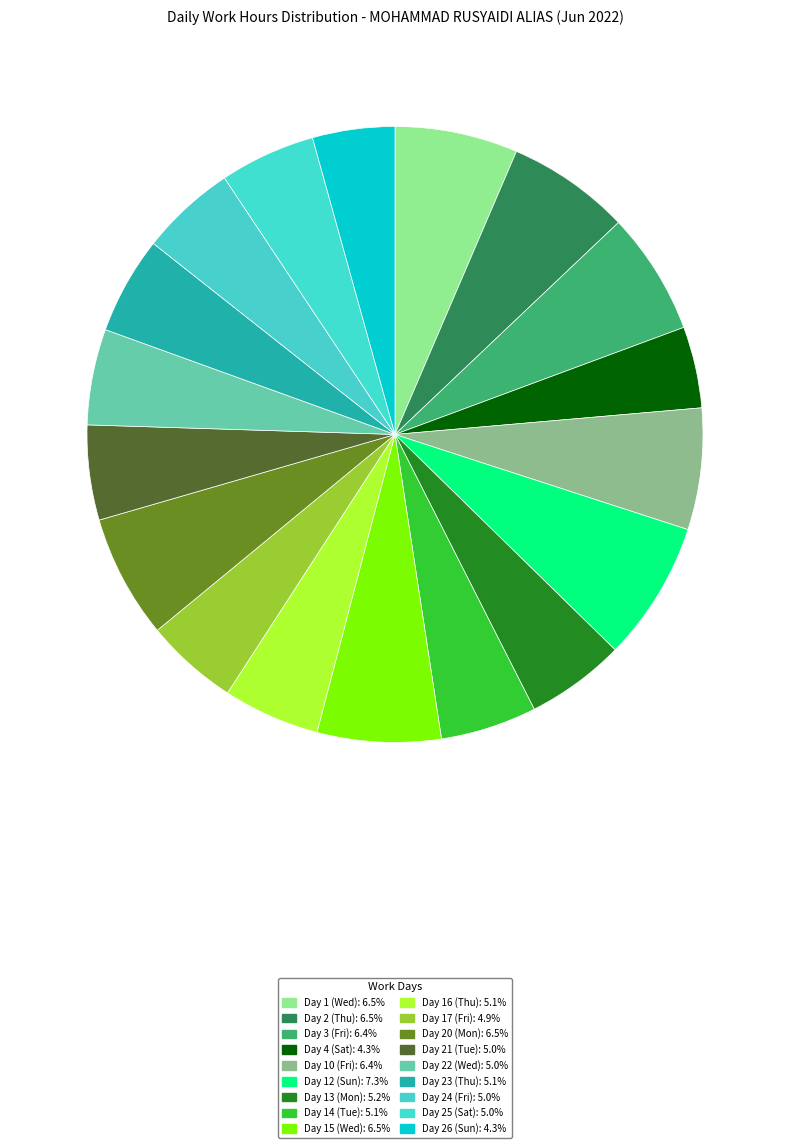

How many segments does this pie chart have?

18